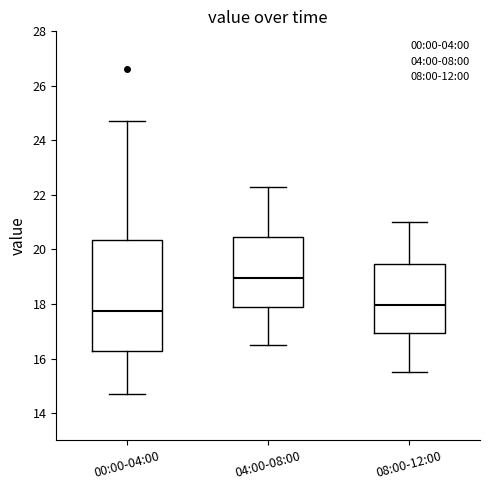

Where does the lower whisker of the box for 04:00-08:00 end on the y-axis? The values are not printed on the chart, so give them approximately, as read against the axis.

16.6